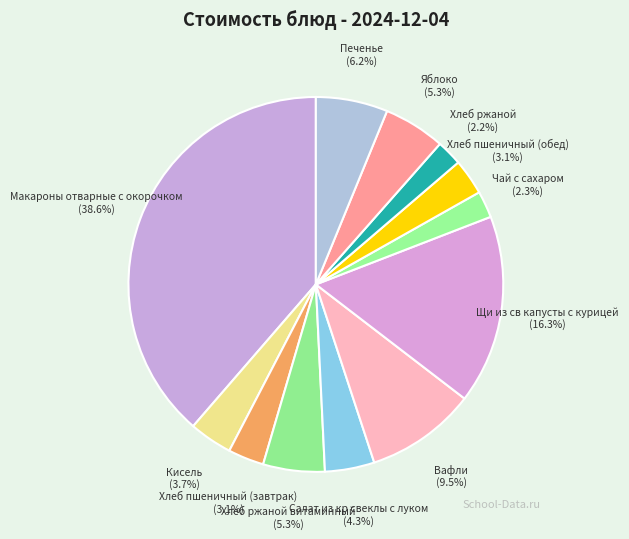

To the nearest percent, what is the difference between the Хлеб ржаной and Вафли slice percentages?

7%